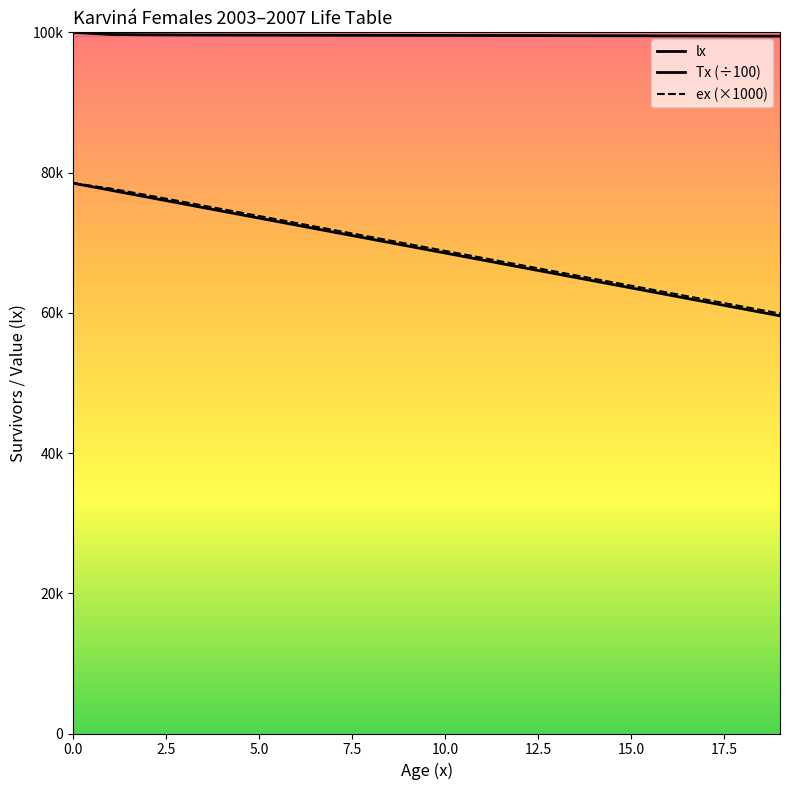

Which series has the widest spread of values?

Tx